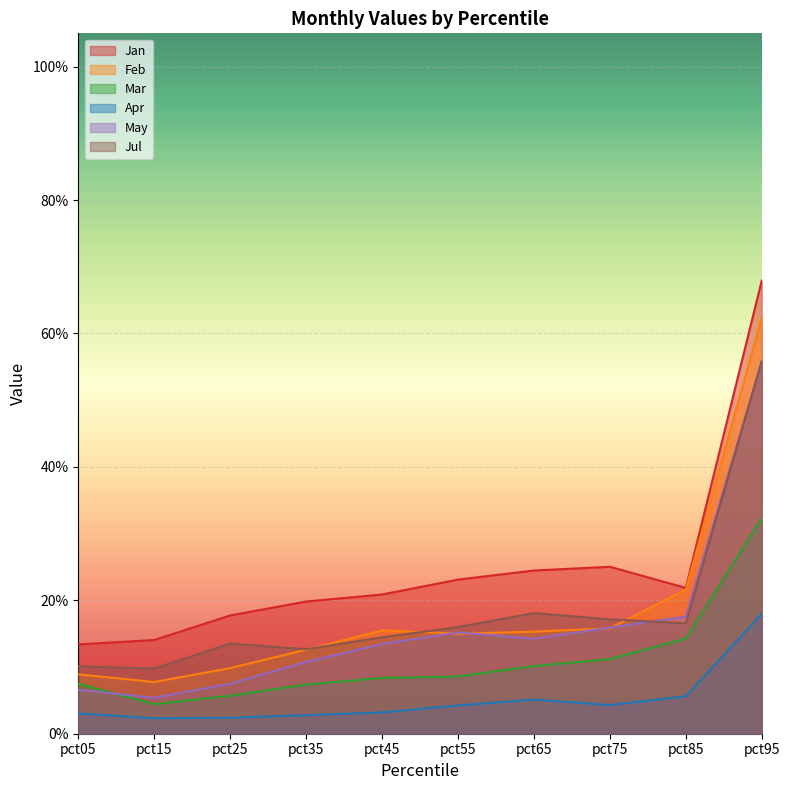

Reading left to right, extract all data points from this chart.

Jan: pct05=0.1	pct15=0.1	pct25=0.2	pct35=0.2	pct45=0.2	pct55=0.2	pct65=0.2	pct75=0.3	pct85=0.2	pct95=0.7
Feb: pct05=0.1	pct15=0.1	pct25=0.1	pct35=0.1	pct45=0.2	pct55=0.1	pct65=0.2	pct75=0.2	pct85=0.2	pct95=0.6
Mar: pct05=0.1	pct15=0.0	pct25=0.1	pct35=0.1	pct45=0.1	pct55=0.1	pct65=0.1	pct75=0.1	pct85=0.1	pct95=0.3
Apr: pct05=0.0	pct15=0.0	pct25=0.0	pct35=0.0	pct45=0.0	pct55=0.0	pct65=0.1	pct75=0.0	pct85=0.1	pct95=0.2
May: pct05=0.1	pct15=0.1	pct25=0.1	pct35=0.1	pct45=0.1	pct55=0.2	pct65=0.1	pct75=0.2	pct85=0.2	pct95=0.6
Jul: pct05=0.1	pct15=0.1	pct25=0.1	pct35=0.1	pct45=0.1	pct55=0.2	pct65=0.2	pct75=0.2	pct85=0.2	pct95=0.6